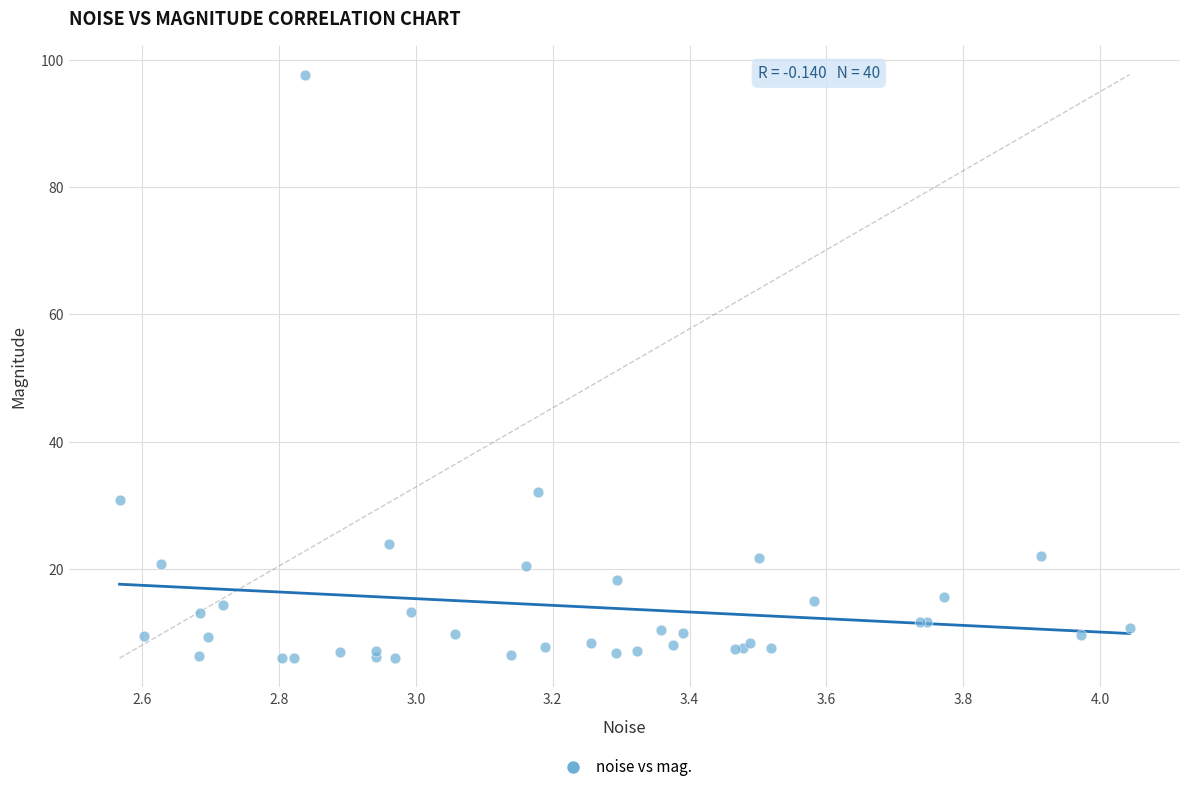

What Y value in the scatter plot is closest to 51?

32.1